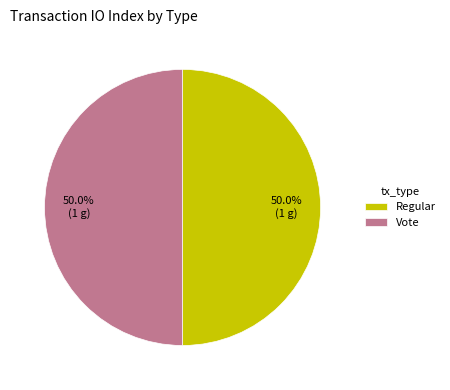

Approximately how many times larger is the value at Vote compared to Regular?

1.0